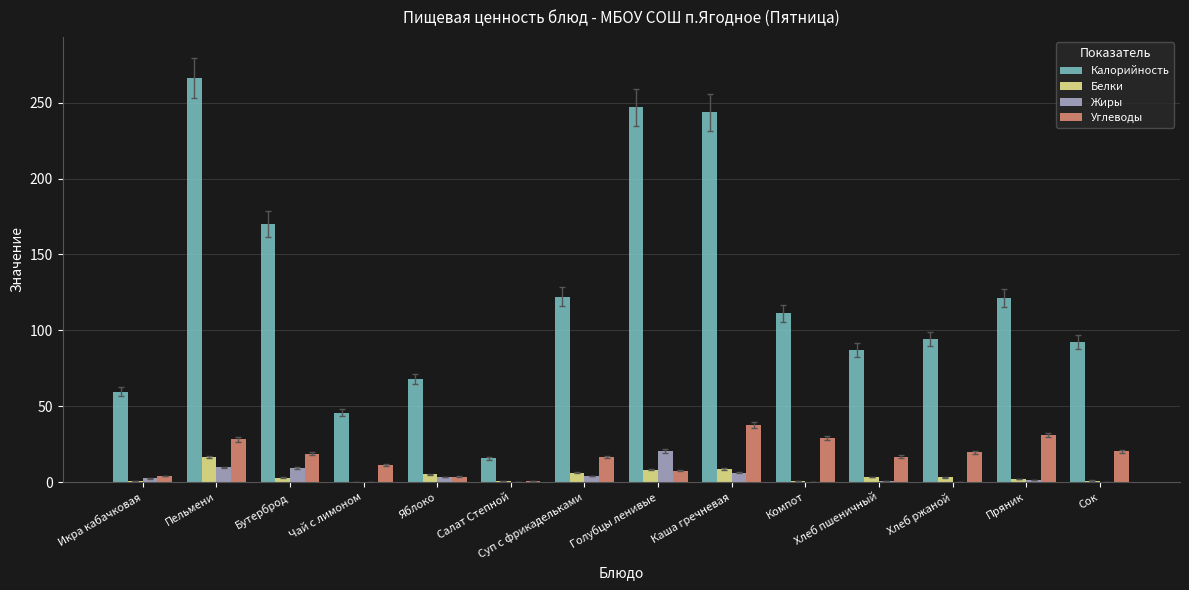

How many distinct data groups are displayed?

4